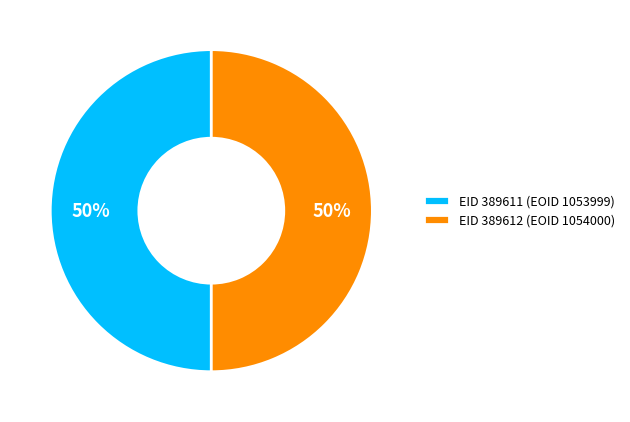

Is the sum of EID 389612 (EOID 1054000) and EID 389611 (EOID 1053999) greater than half?

Yes